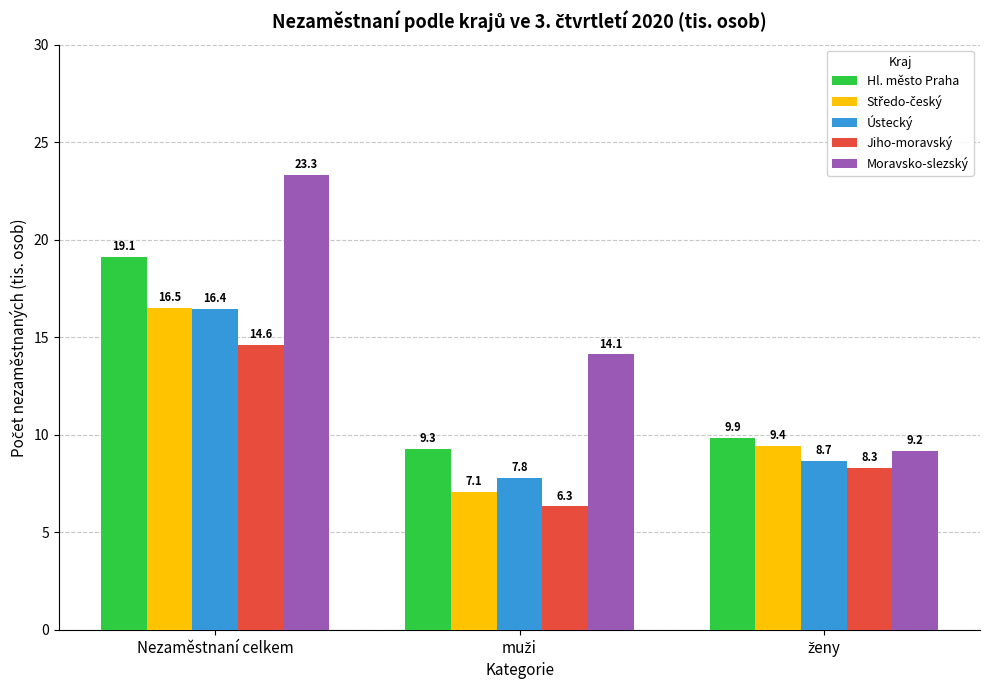

What is the spread (max minus min) of values at Nezaměstnaní celkem?

8.7